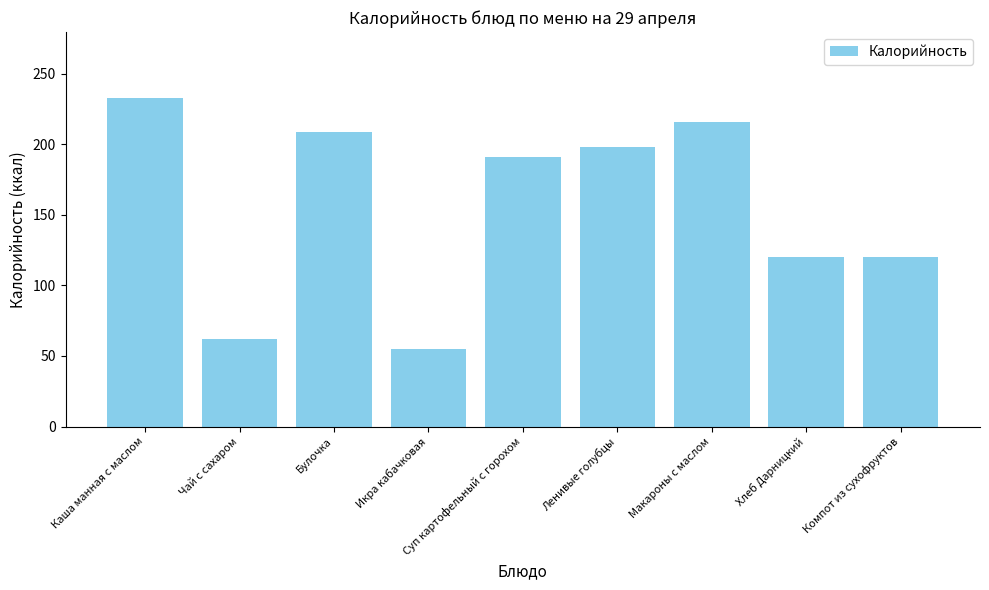

Where does the data first go above 191?

Каша манная с маслом